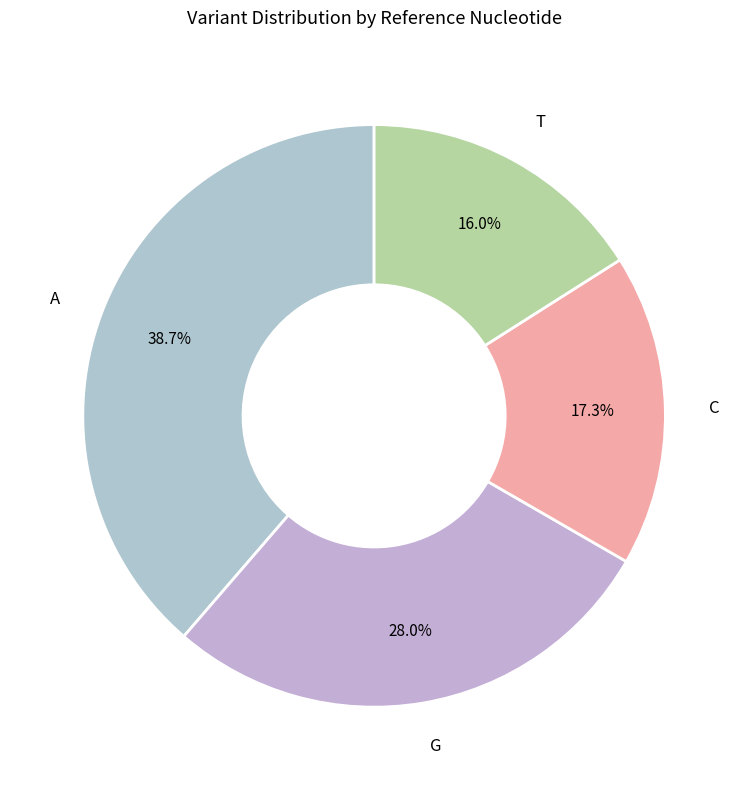

Is it true that A is 29% of the pie?

False